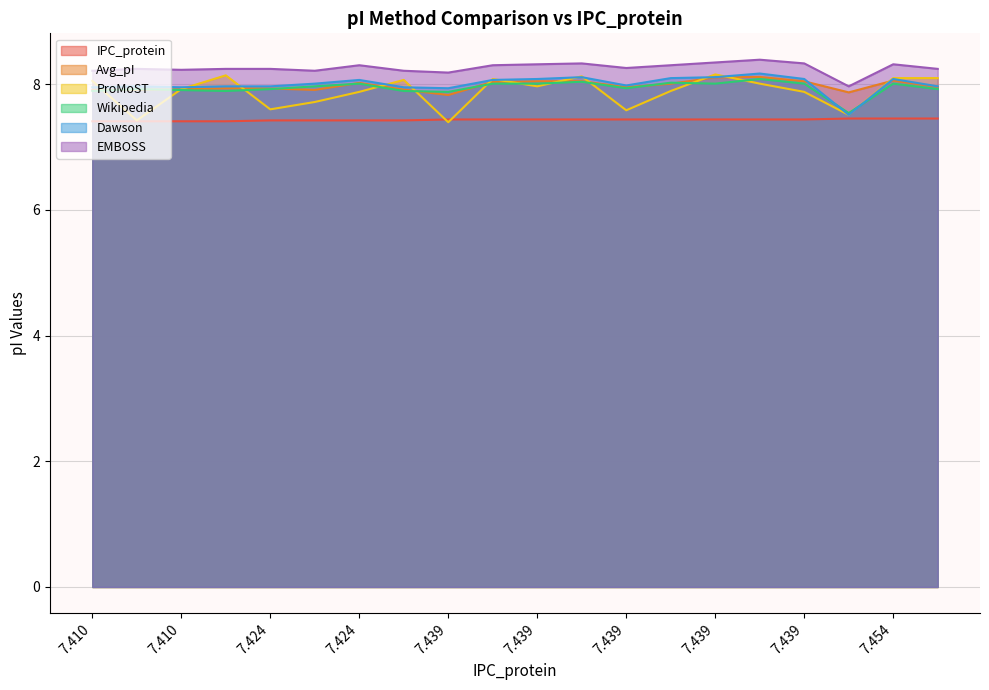

At which category is the sum across all series the highest?

7.439